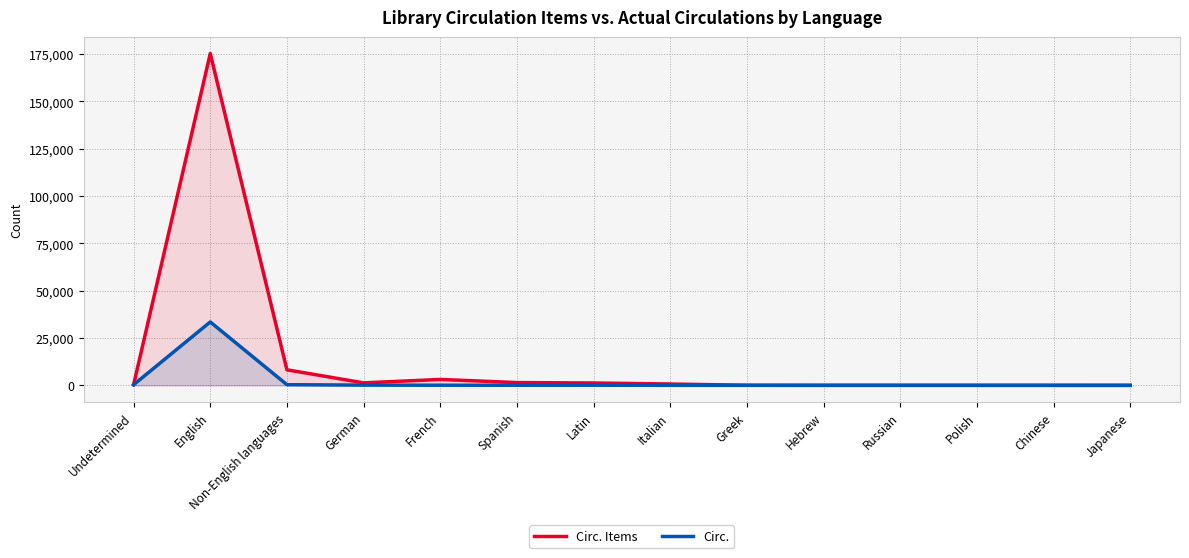

Count the number of data series in this chart.

2